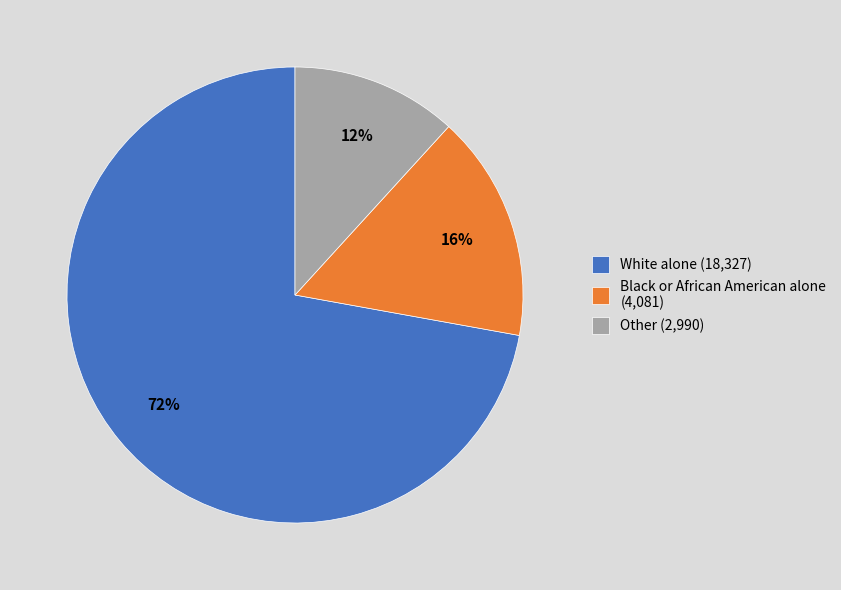

Do Black or African American alone (4,081) and White alone (18,327) together represent more than half of the pie?

Yes